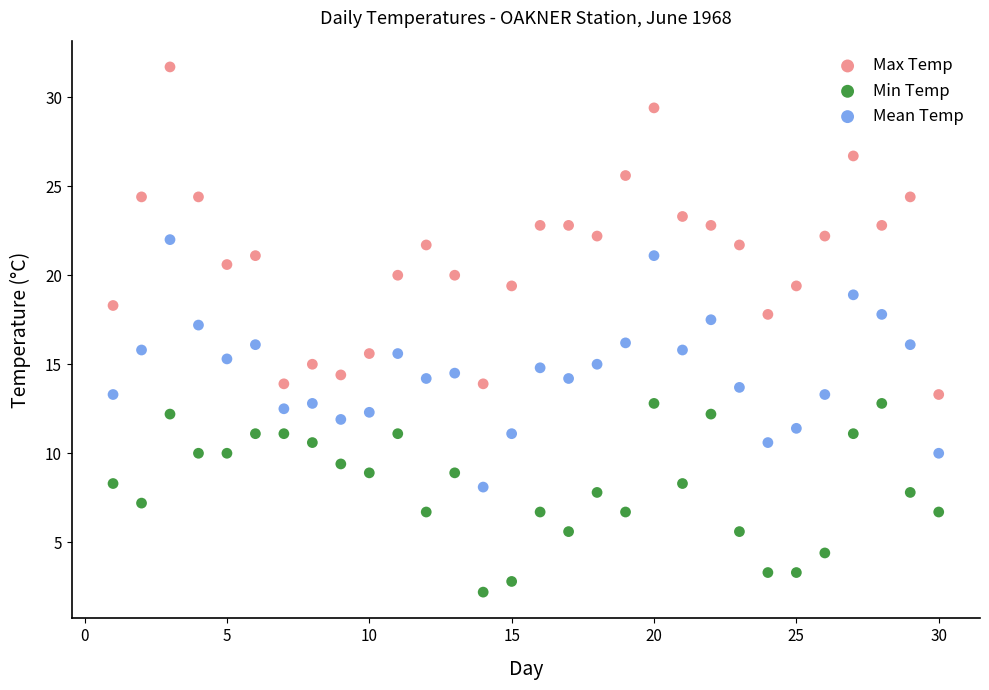

Across all data points, what is the range of Y values (max minus min)?

29.5